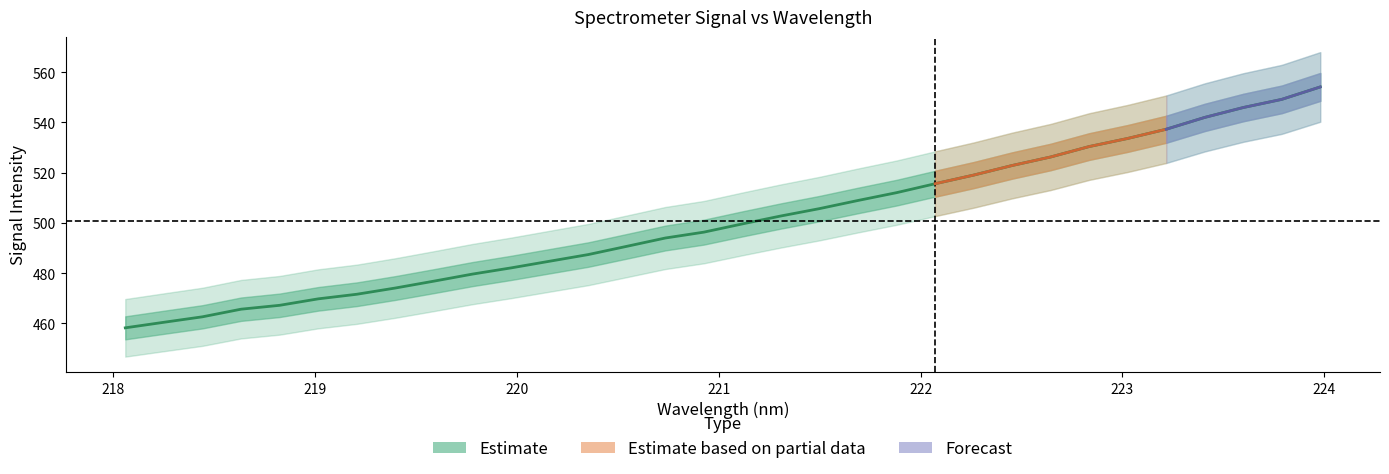

What position from the right is 222.0721?

11